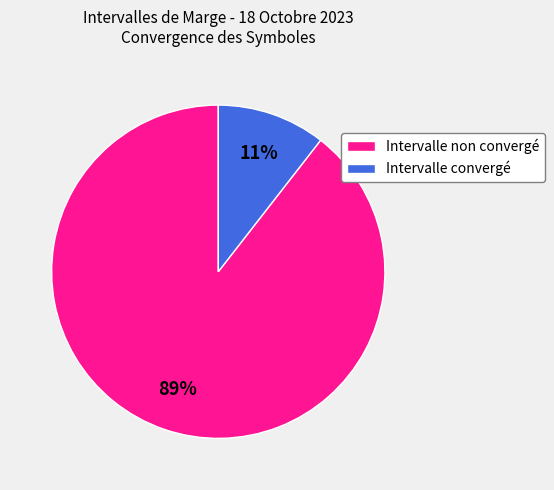

To the nearest percent, what is the average slice percentage?

50%